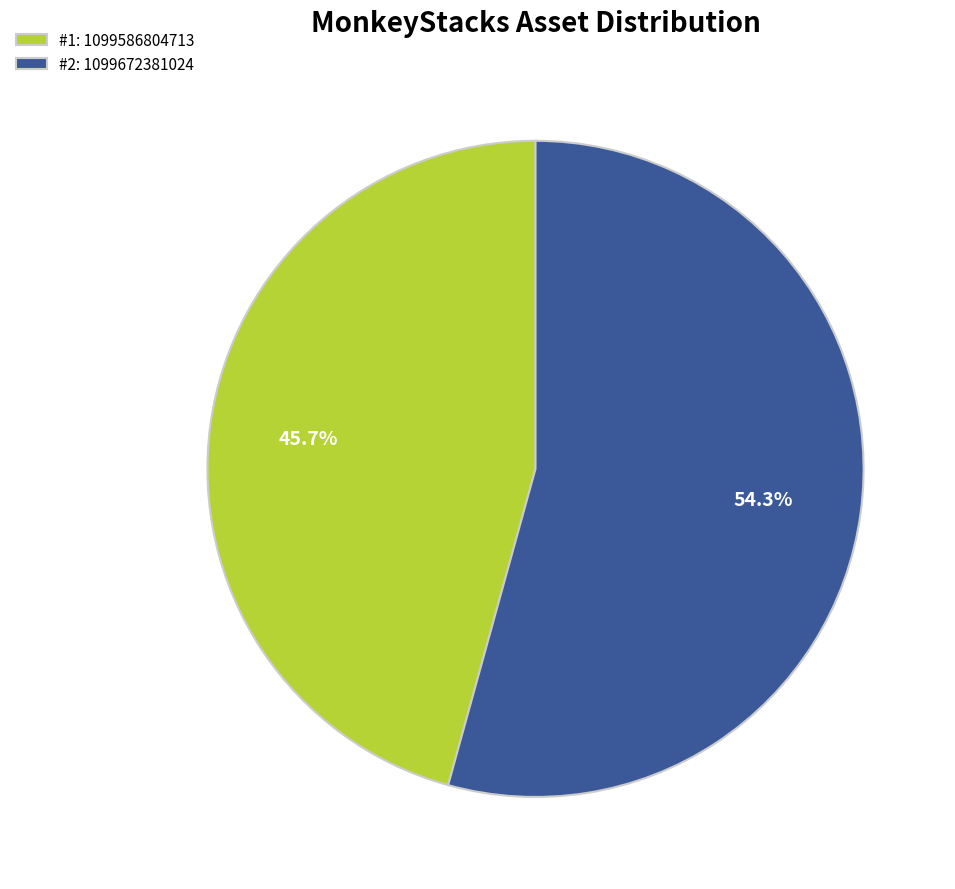

Rank the categories by value from highest to lowest.

#2: 1099672381024, #1: 1099586804713